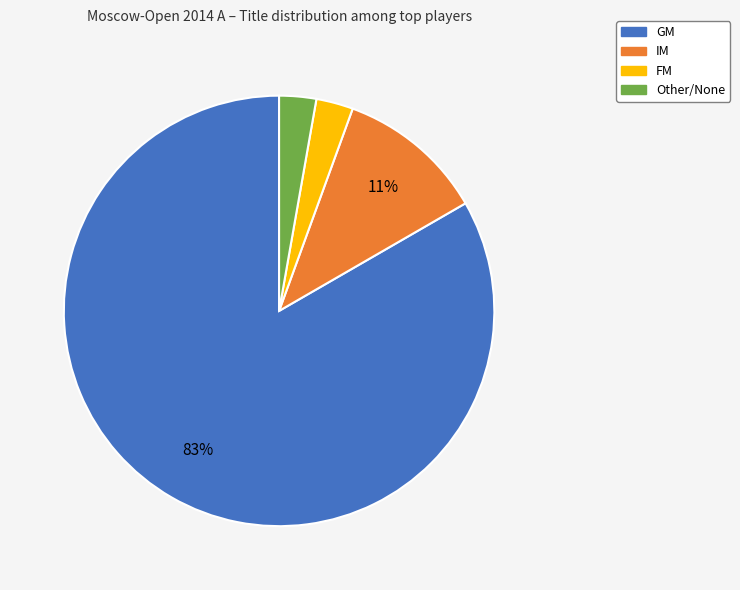

To the nearest percent, what is the average slice percentage?

25%